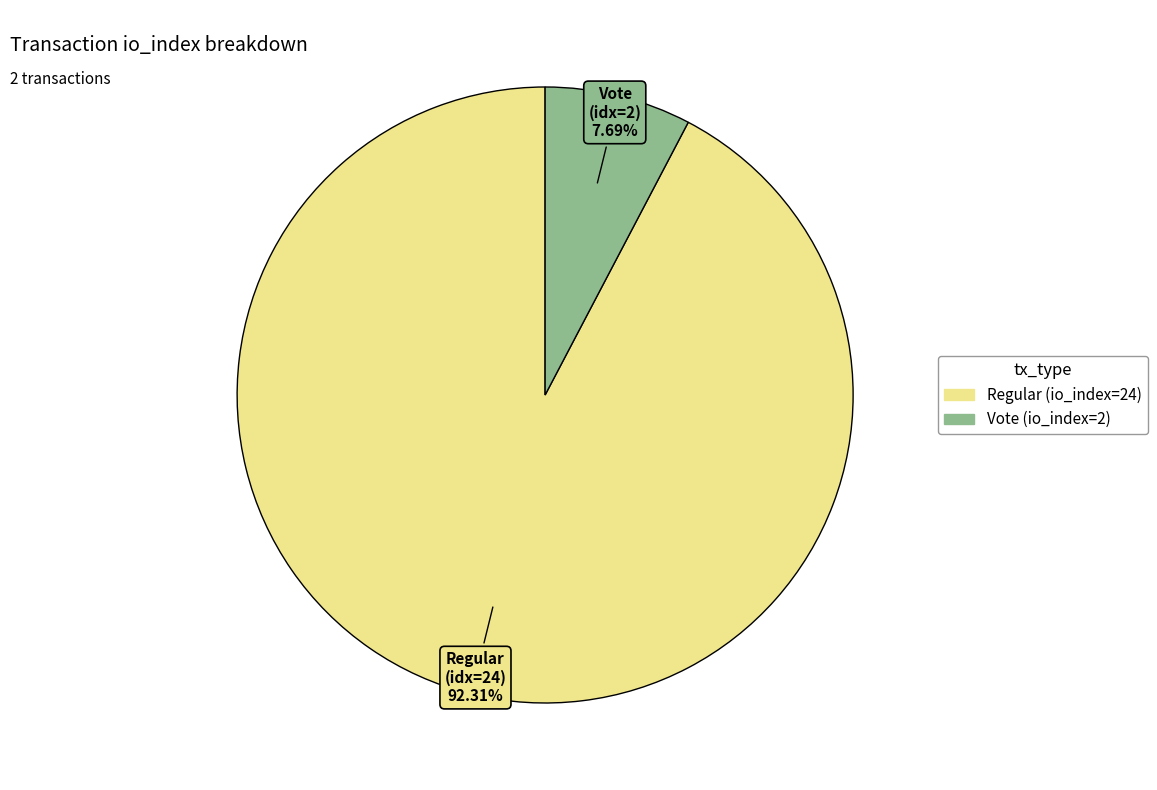

To the nearest percent, what is the difference between the Regular (io_index=24) and Vote (io_index=2) slice percentages?

85%